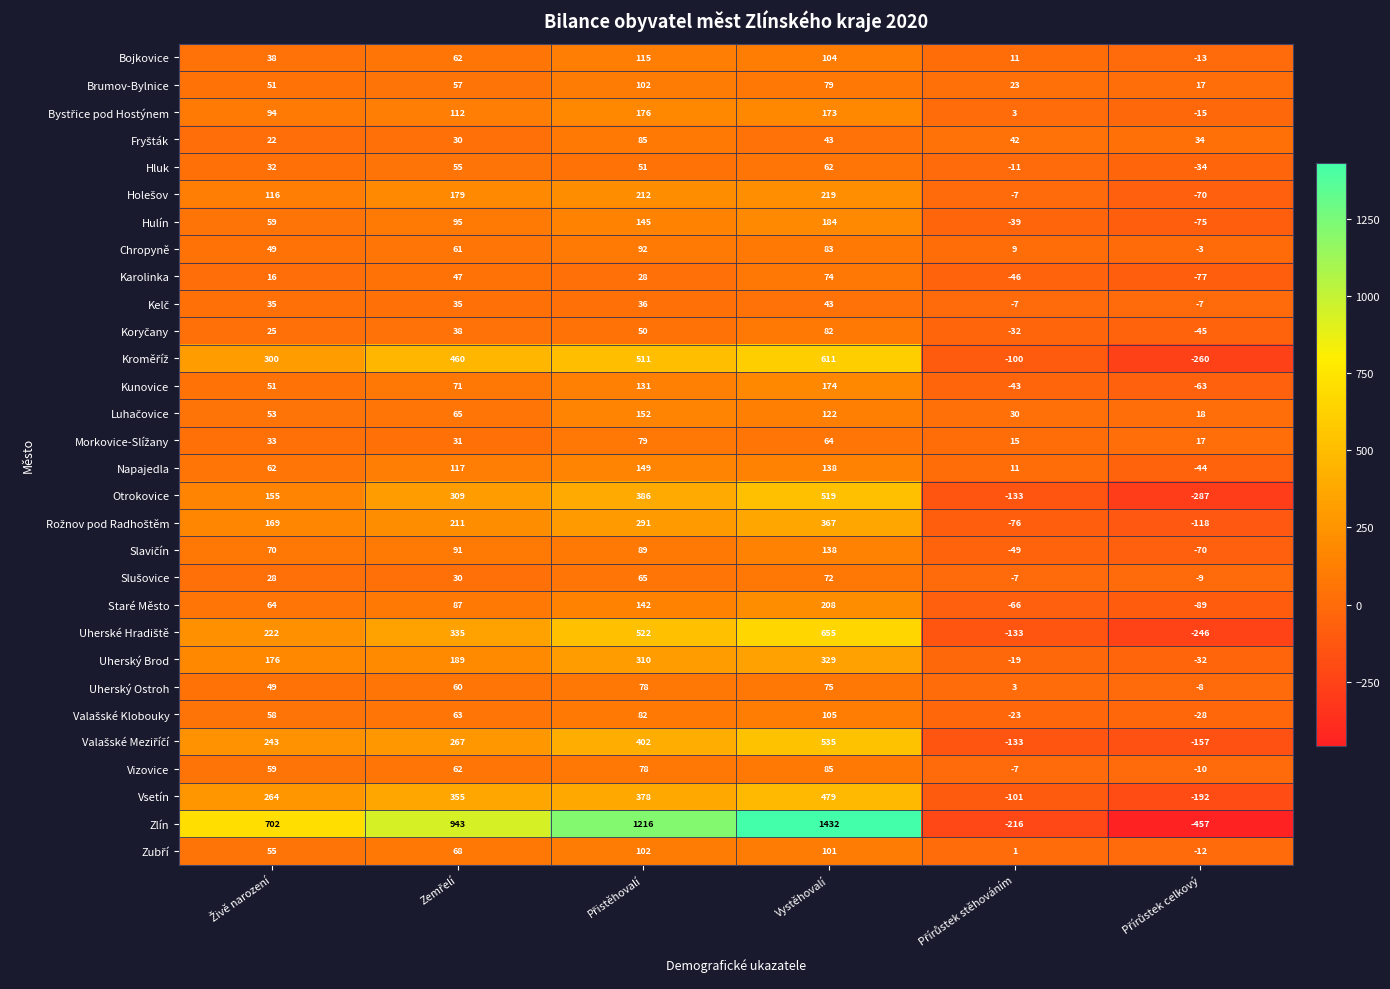

At which category is the sum across all series the highest?

Vystěhovalí